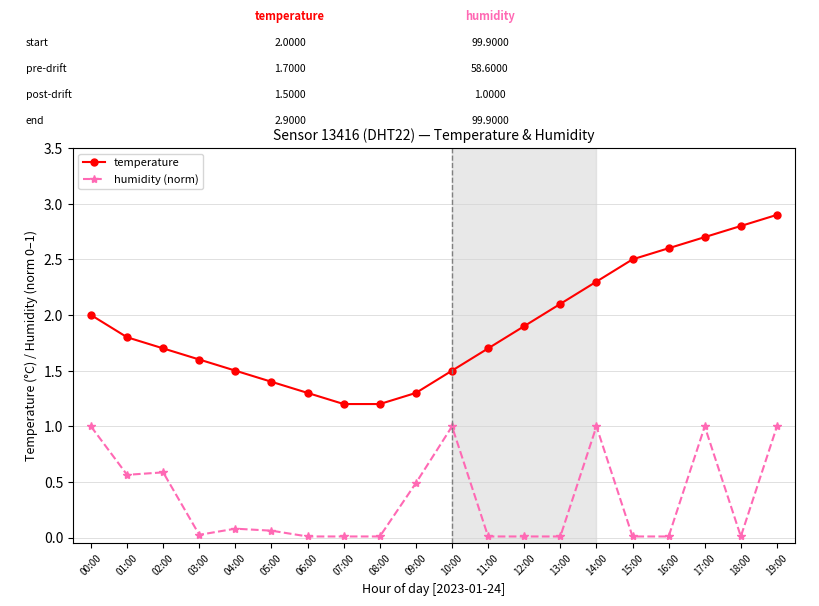

Is it true that temperature equals 0.9 at 12:00?

False